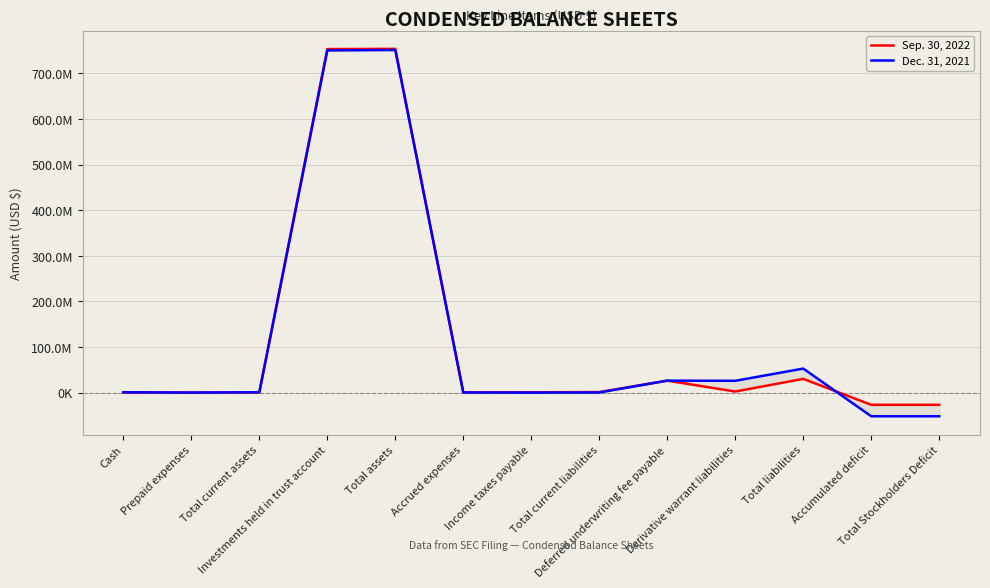

What value does the Sep. 30, 2022 series have at Deferred underwriting fee payable, to the nearest 100?

26250000